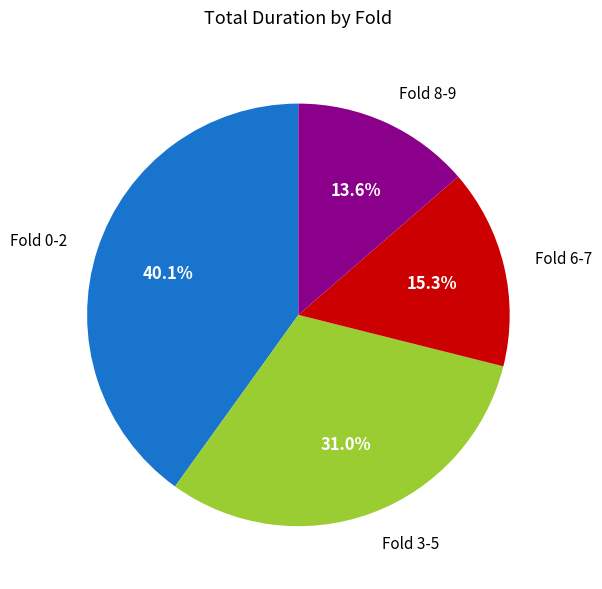

To the nearest percent, what is the difference between the largest and smallest slice percentages?

26%